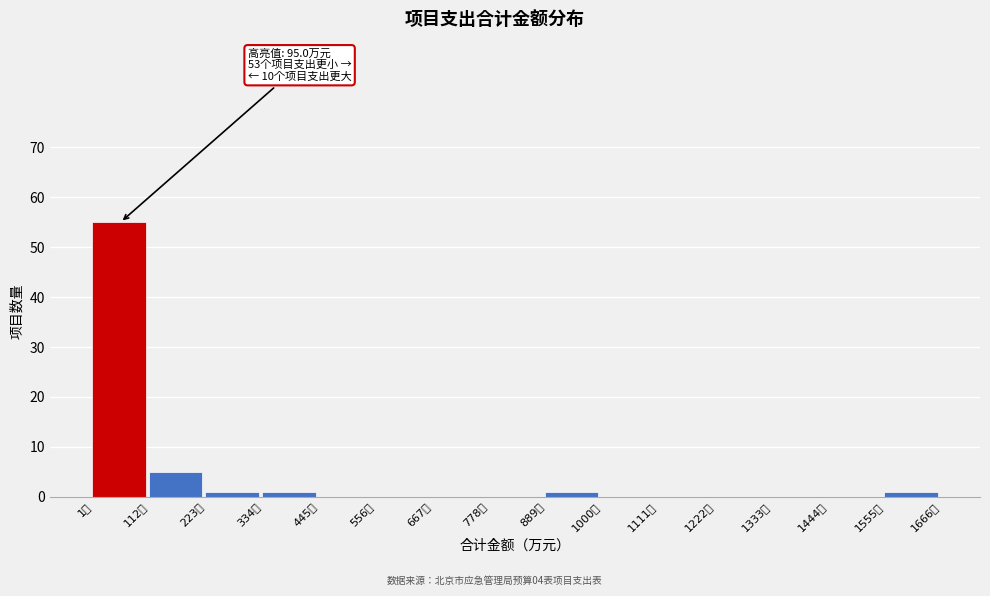

Over which range of the x-axis is the bar tallest?

0 to 120